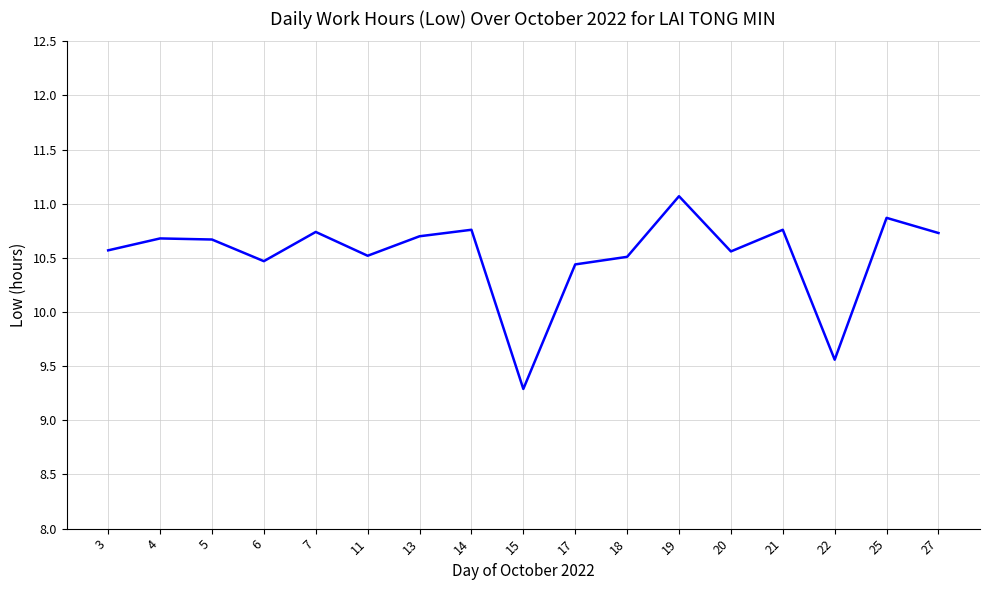

Approximately how many times larger is the value at 13 compared to 15?

1.2